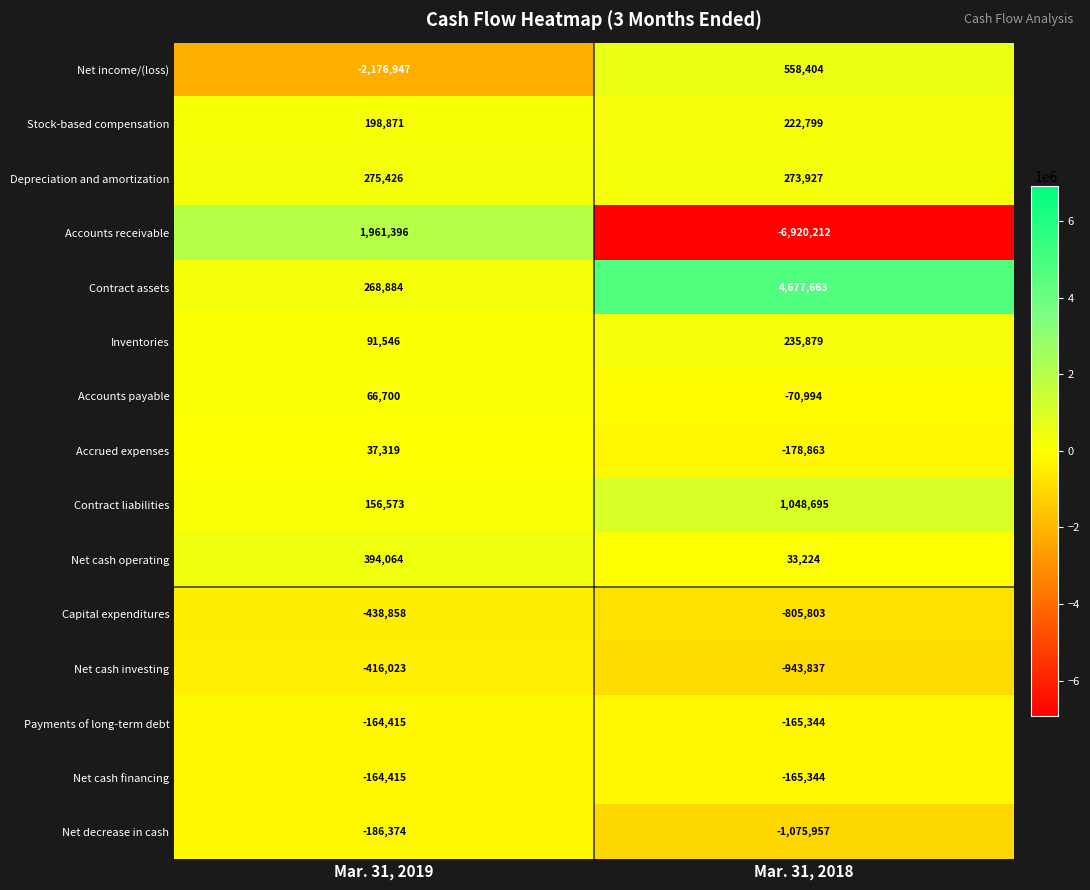

Reading left to right, extract all data points from this chart.

Net income/(loss): Mar. 31, 2019=-2176947	Mar. 31, 2018=558404
Stock-based compensation: Mar. 31, 2019=198871	Mar. 31, 2018=222799
Depreciation and amortization: Mar. 31, 2019=275426	Mar. 31, 2018=273927
Accounts receivable: Mar. 31, 2019=1961396	Mar. 31, 2018=-6920212
Contract assets: Mar. 31, 2019=268884	Mar. 31, 2018=4677663
Inventories: Mar. 31, 2019=91546	Mar. 31, 2018=235879
Accounts payable: Mar. 31, 2019=66700	Mar. 31, 2018=-70994
Accrued expenses: Mar. 31, 2019=37319	Mar. 31, 2018=-178863
Contract liabilities: Mar. 31, 2019=156573	Mar. 31, 2018=1048695
Net cash operating: Mar. 31, 2019=394064	Mar. 31, 2018=33224
Capital expenditures: Mar. 31, 2019=-438858	Mar. 31, 2018=-805803
Net cash investing: Mar. 31, 2019=-416023	Mar. 31, 2018=-943837
Payments of long-term debt: Mar. 31, 2019=-164415	Mar. 31, 2018=-165344
Net cash financing: Mar. 31, 2019=-164415	Mar. 31, 2018=-165344
Net decrease in cash: Mar. 31, 2019=-186374	Mar. 31, 2018=-1075957